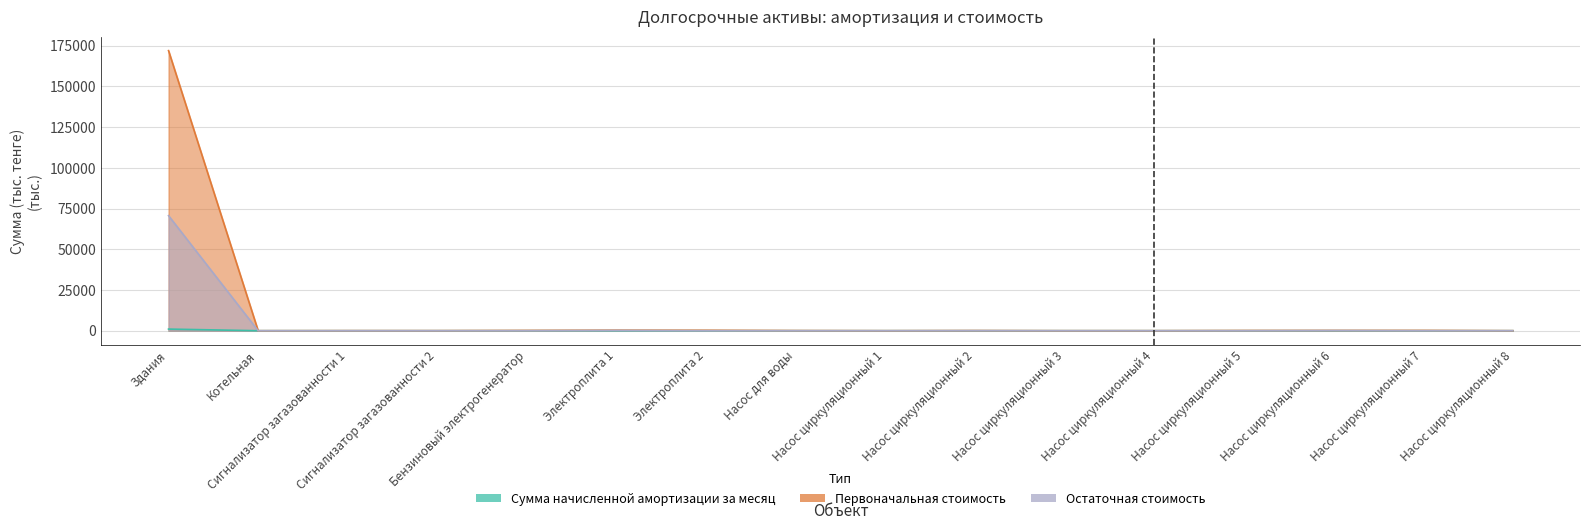

Read the Сумма начисленной амортизации за месяц value at Электроплита 1.

4.0